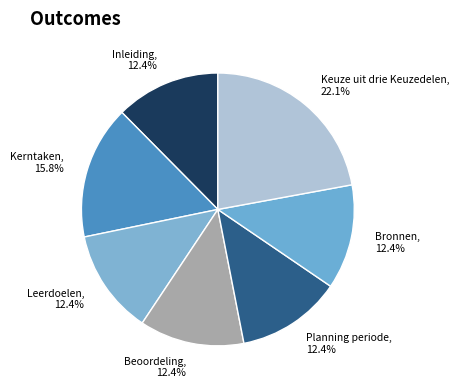

Is the sum of Keuze uit drie Keuzedelen and Bronnen greater than half?

No